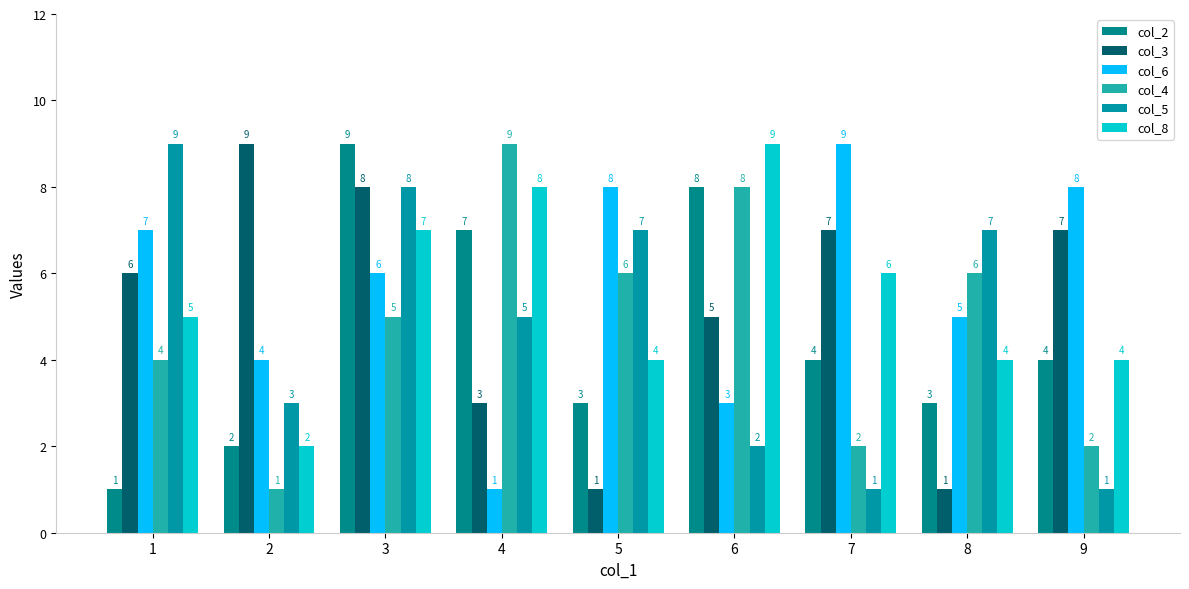

Where does the col_3 series first go above 6?

2